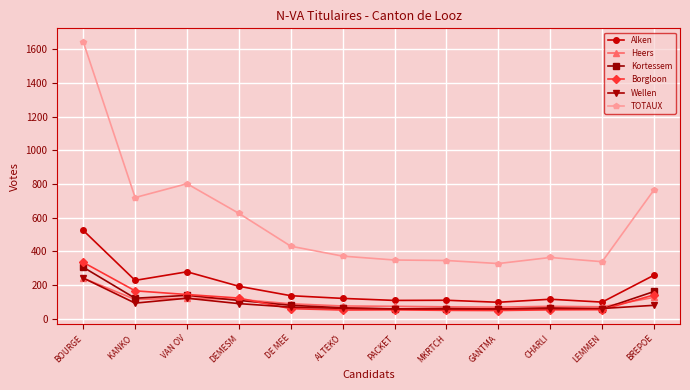

True or false: TOTAUX and Heers intersect in this chart.

False